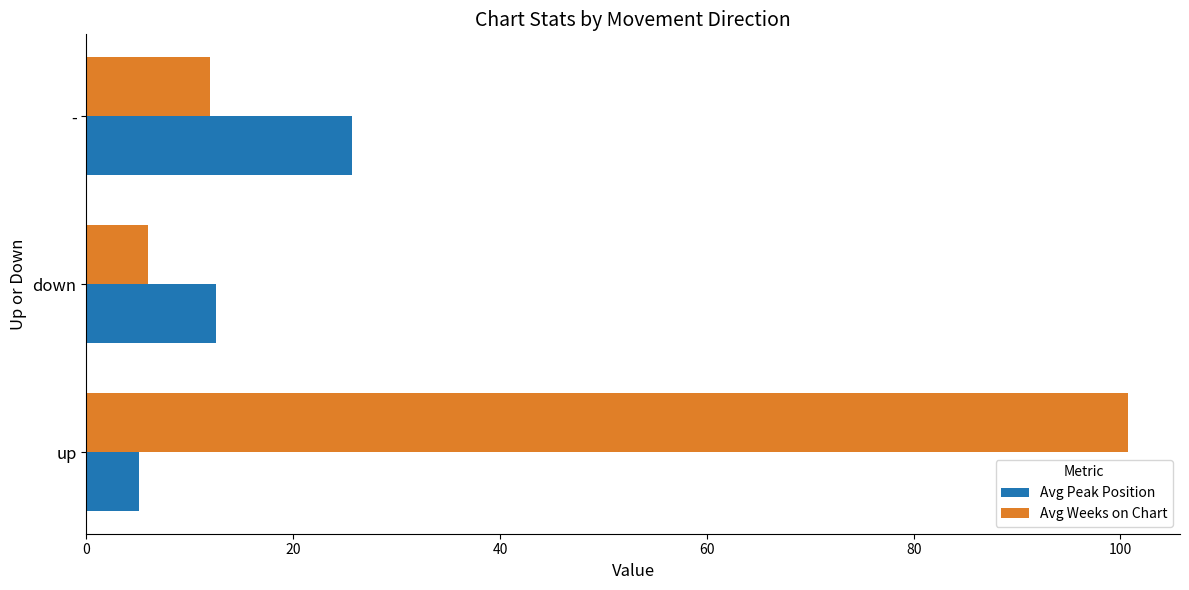

At which label is Avg Peak Position closest to 15?

down